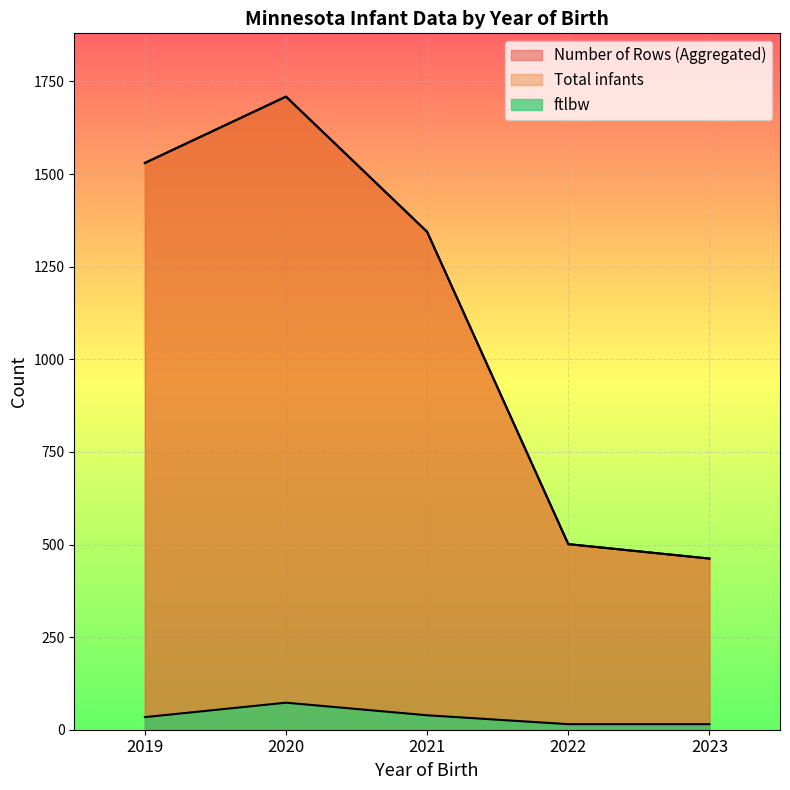

What is the minimum value shown in the chart?

7